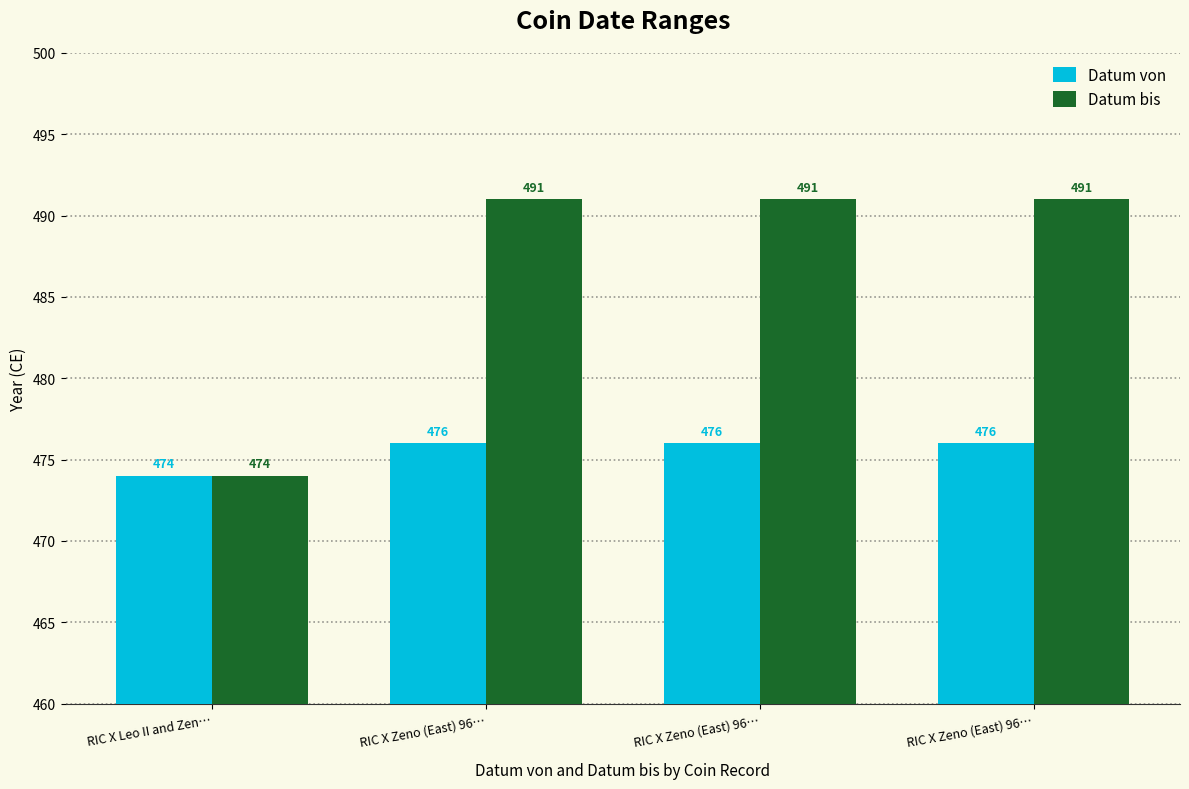

How many groups of bars are there?

4